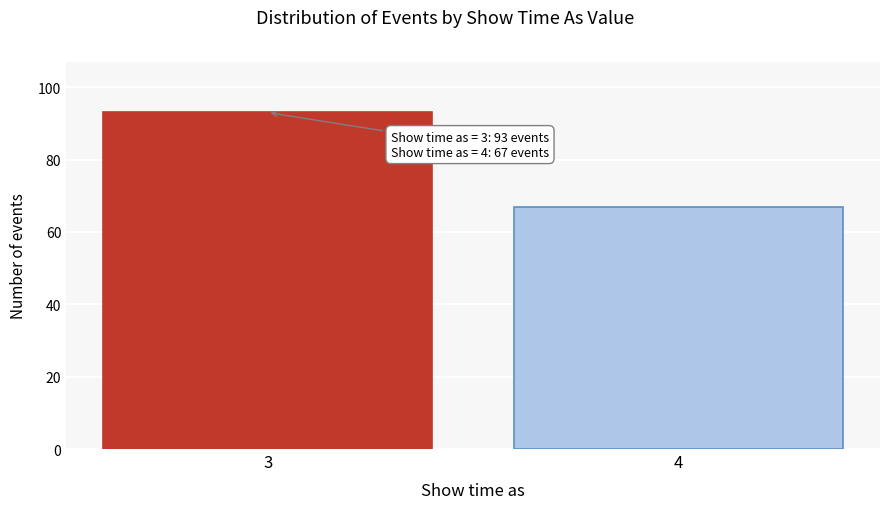

Reading right to left, transcribe all the data shown in this chart.

4=67	3=93